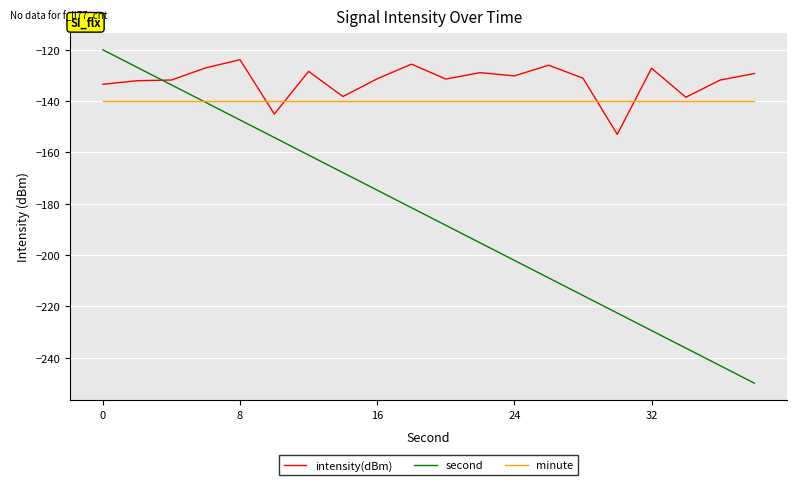

In intensity(dBm), how many points are higher than both neighbors (excluding endpoints)?

6